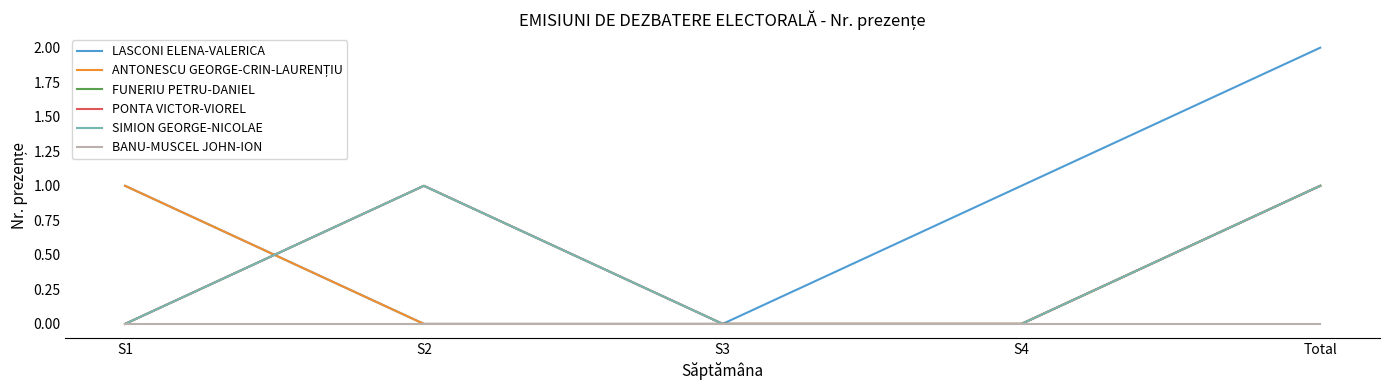

At which label is ANTONESCU GEORGE-CRIN-LAURENȚIU closest to 0?

S2